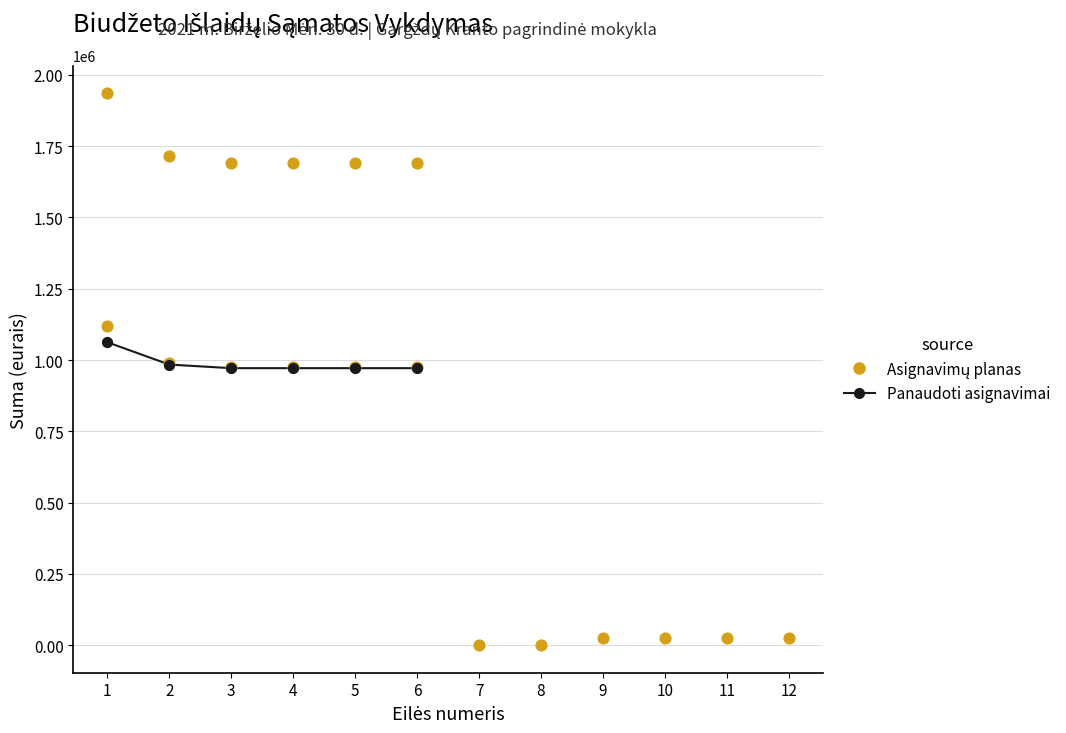

Which series reaches the minimum Y coordinate?

Asignavimų planas